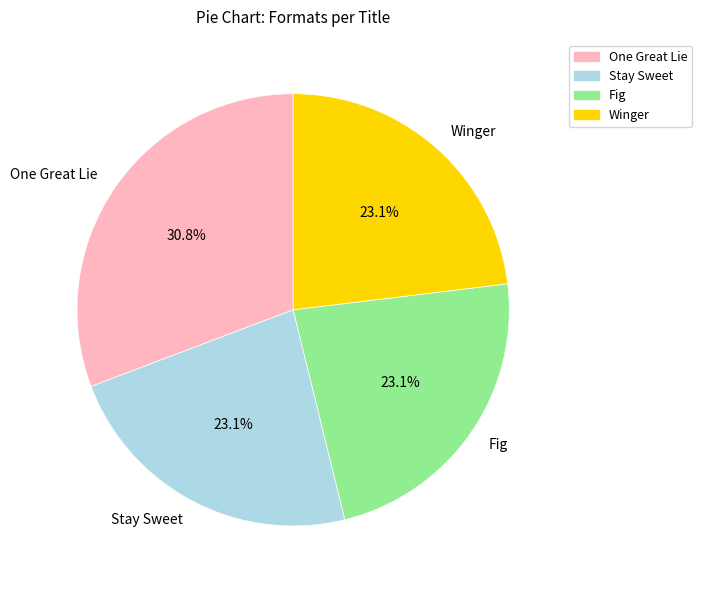

What is the ratio of the value at One Great Lie to the value at Stay Sweet?

1.3